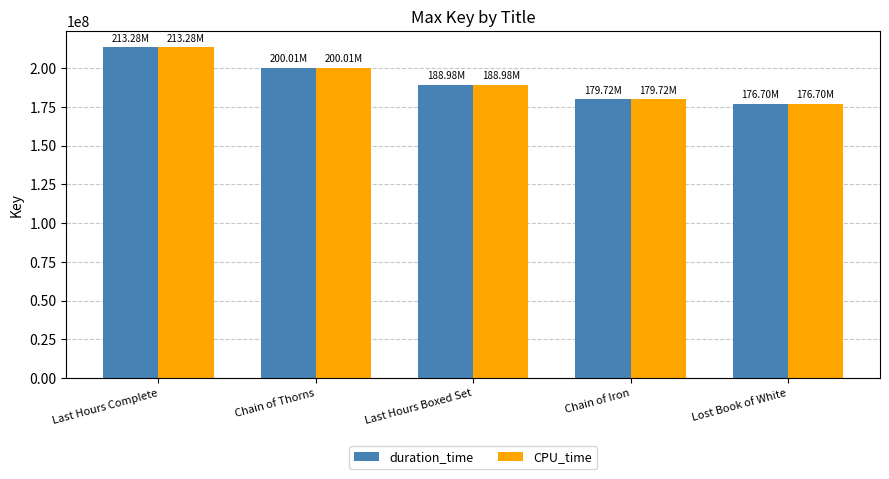

What is the sum of the duration_time values at Chain of Iron and Lost Book of White?

356422627